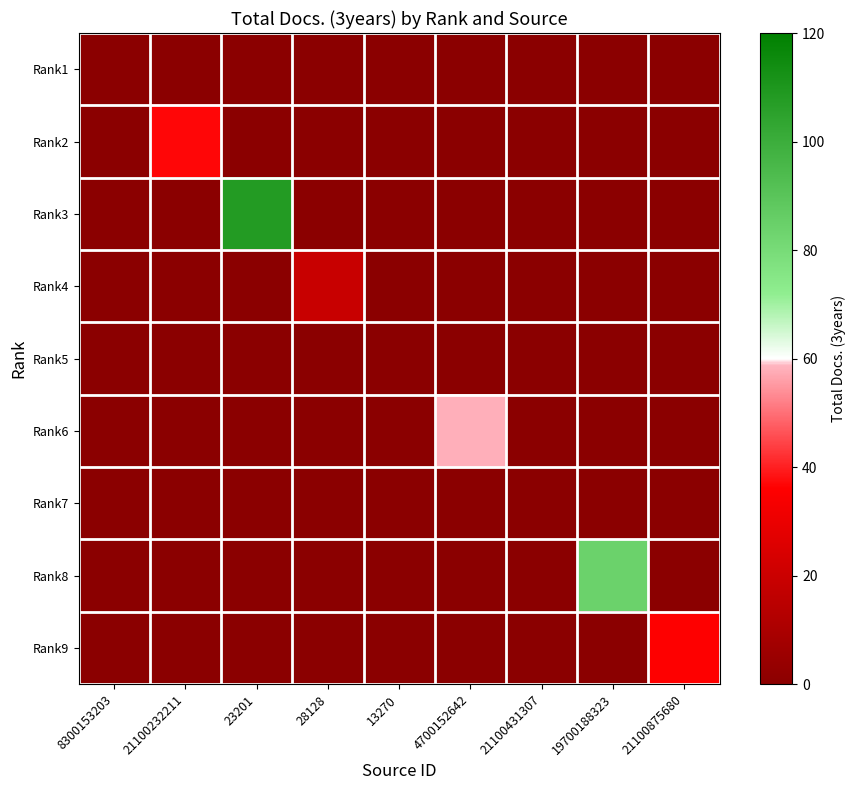

Reading left to right, transcribe all the data shown in this chart.

Rank1: 8300153203=0	21100232211=0	23201=0	28128=0	13270=0	4700152642=0	21100431307=0	19700188323=0	21100875680=0
Rank2: 8300153203=0	21100232211=37	23201=0	28128=0	13270=0	4700152642=0	21100431307=0	19700188323=0	21100875680=0
Rank3: 8300153203=0	21100232211=0	23201=108	28128=0	13270=0	4700152642=0	21100431307=0	19700188323=0	21100875680=0
Rank4: 8300153203=0	21100232211=0	23201=0	28128=19	13270=0	4700152642=0	21100431307=0	19700188323=0	21100875680=0
Rank5: 8300153203=0	21100232211=0	23201=0	28128=0	13270=0	4700152642=0	21100431307=0	19700188323=0	21100875680=0
Rank6: 8300153203=0	21100232211=0	23201=0	28128=0	13270=0	4700152642=58	21100431307=0	19700188323=0	21100875680=0
Rank7: 8300153203=0	21100232211=0	23201=0	28128=0	13270=0	4700152642=0	21100431307=0	19700188323=0	21100875680=0
Rank8: 8300153203=0	21100232211=0	23201=0	28128=0	13270=0	4700152642=0	21100431307=0	19700188323=84	21100875680=0
Rank9: 8300153203=0	21100232211=0	23201=0	28128=0	13270=0	4700152642=0	21100431307=0	19700188323=0	21100875680=36